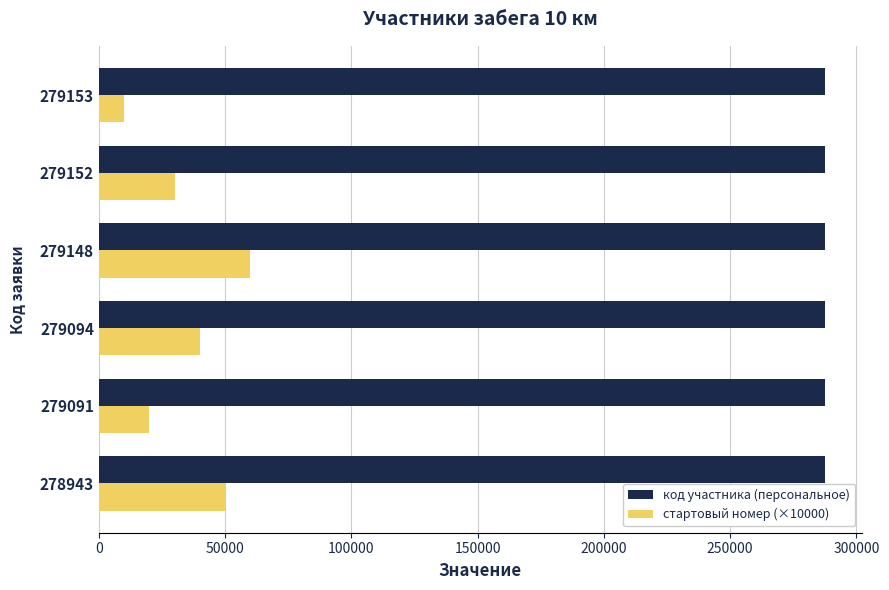

Which series has the largest total across all categories?

код участника (персональное)